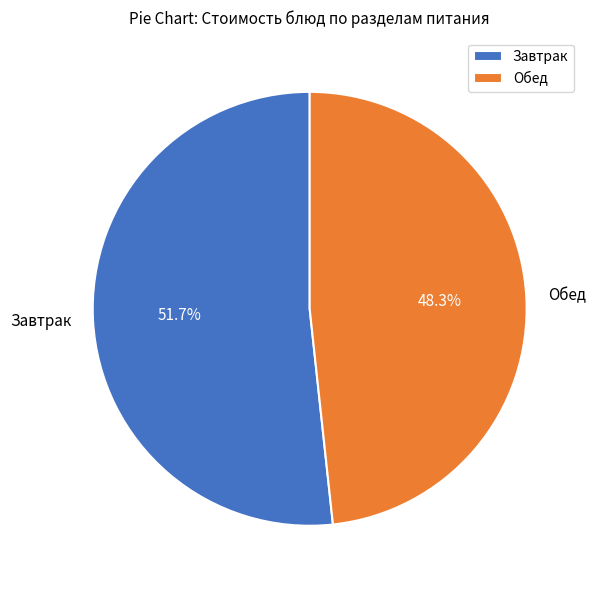

What is the smallest slice in the pie chart?

Обед